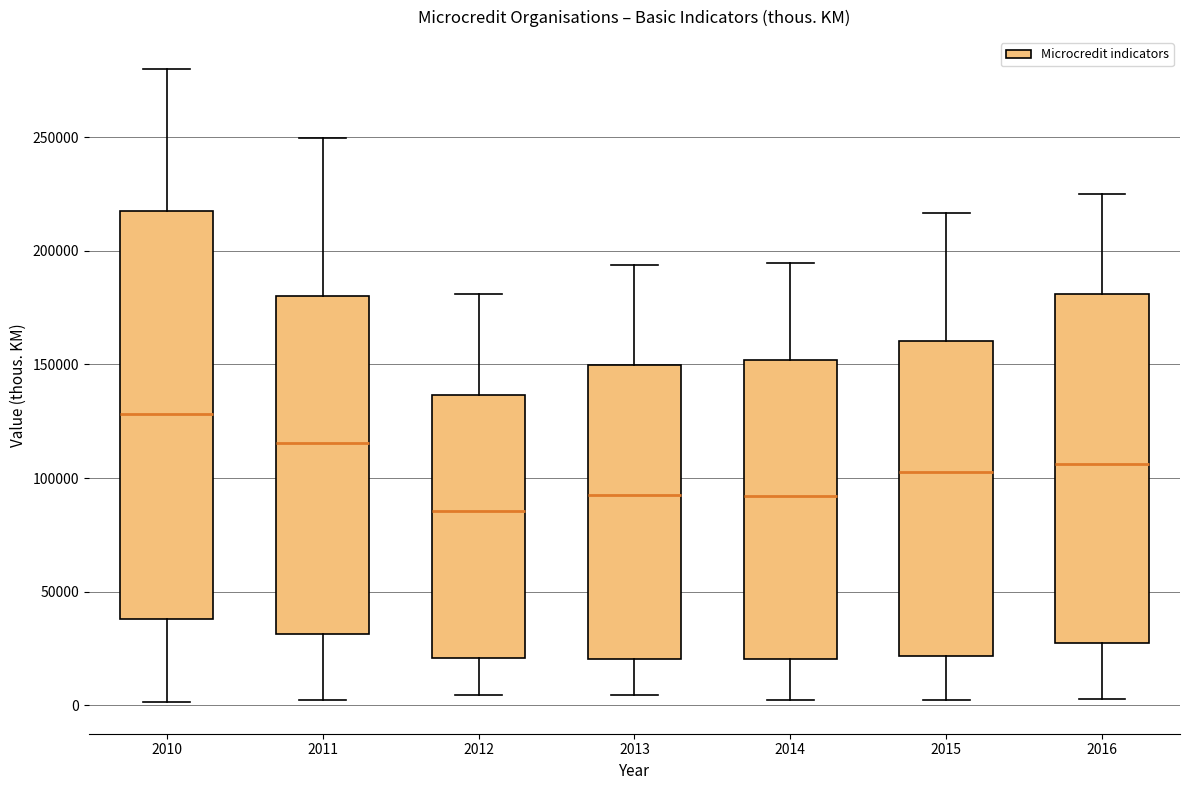

Which box has the lowest median line?

2012